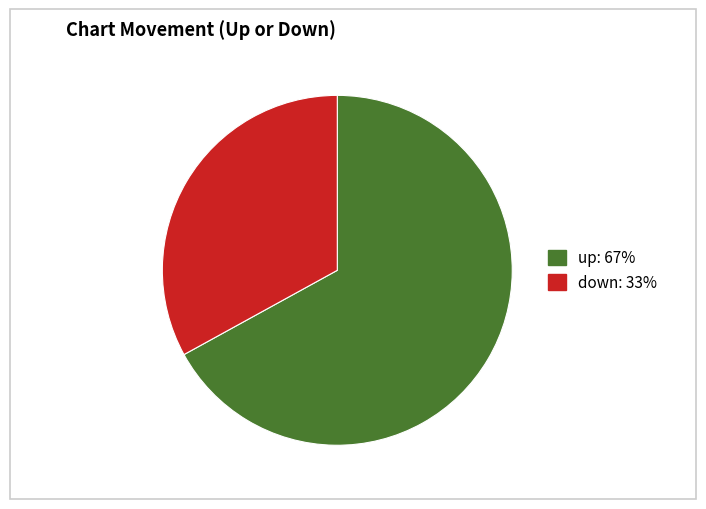

Combined, do down and up account for over 50%?

Yes